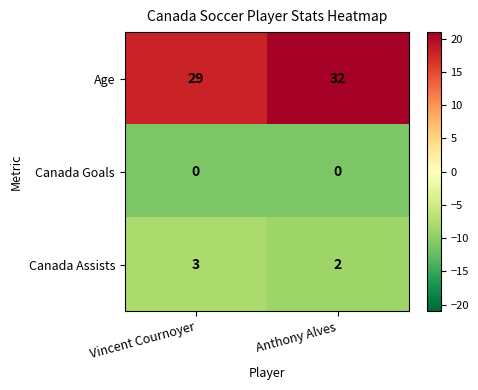

How many series are shown in this chart?

3